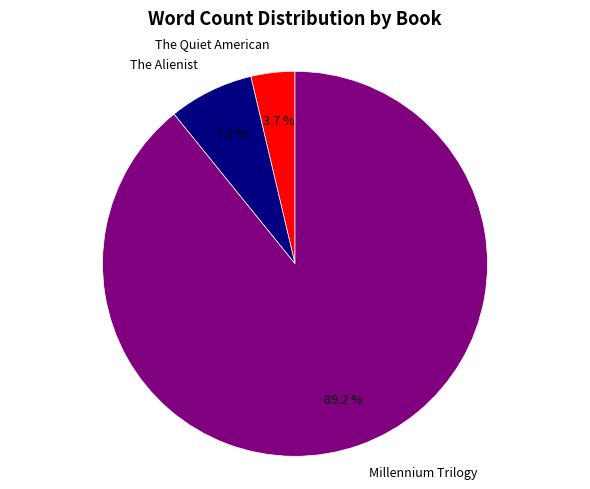

Rank the categories by value from lowest to highest.

The Quiet American, The Alienist, Millennium Trilogy